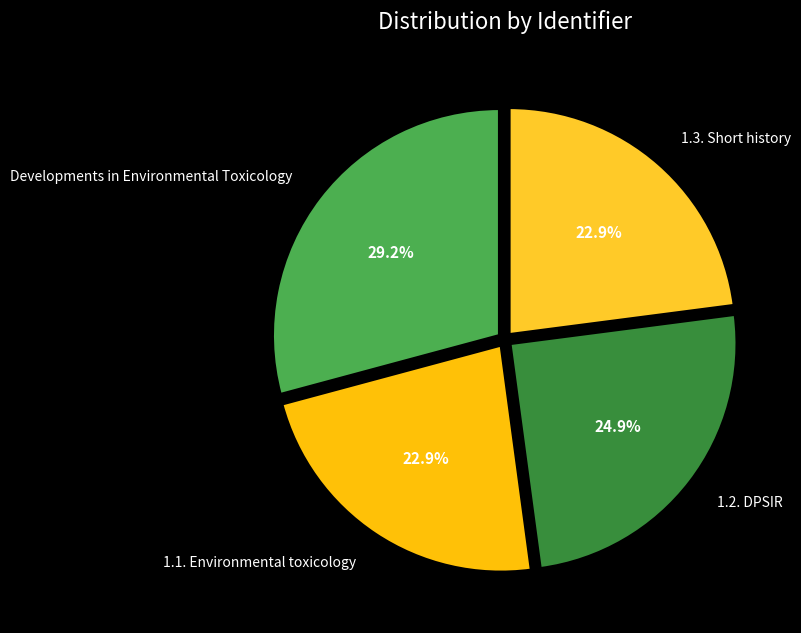

Count the number of slices in the pie.

4